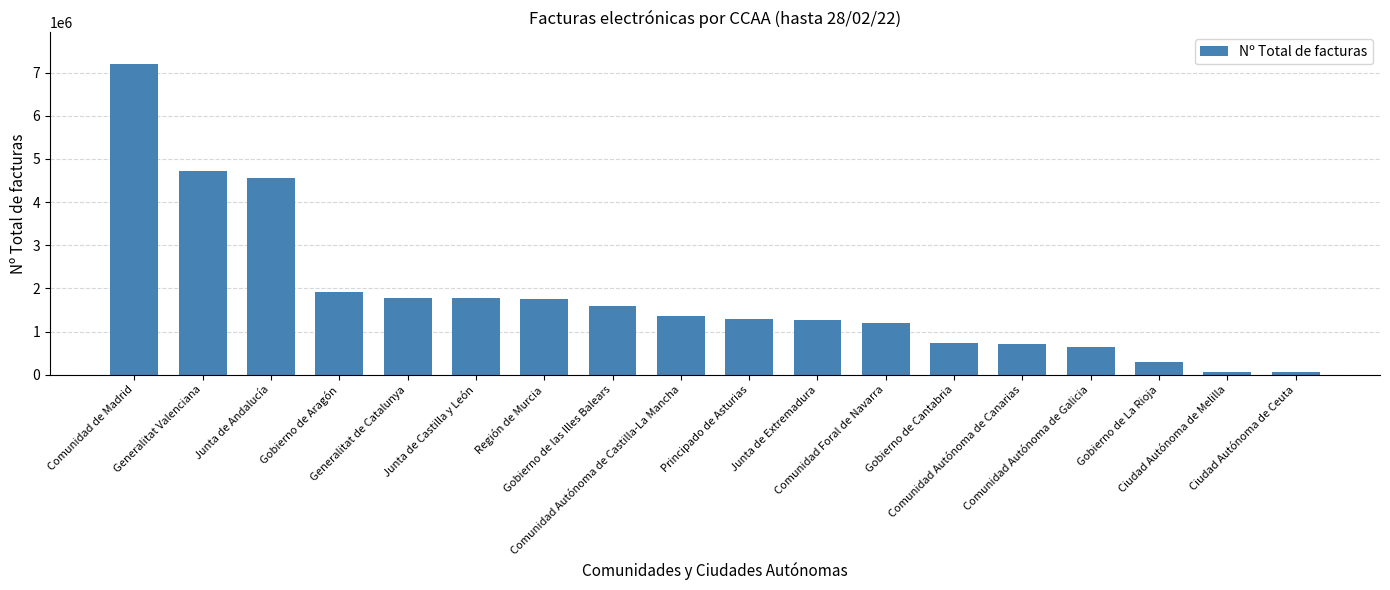

What position from the right is Gobierno de Aragón?

15